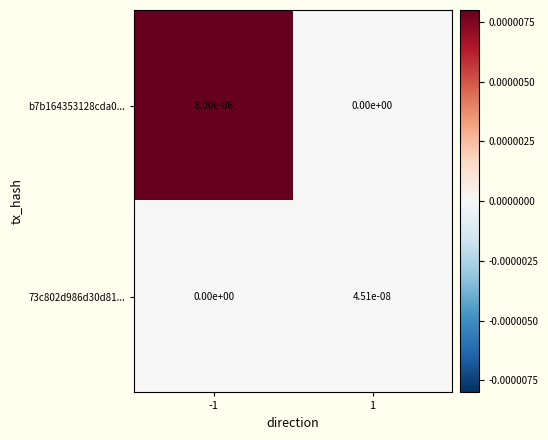

Rank the series at -1 from highest to lowest value.

b7b164353128cda0..., 73c802d986d30d81...